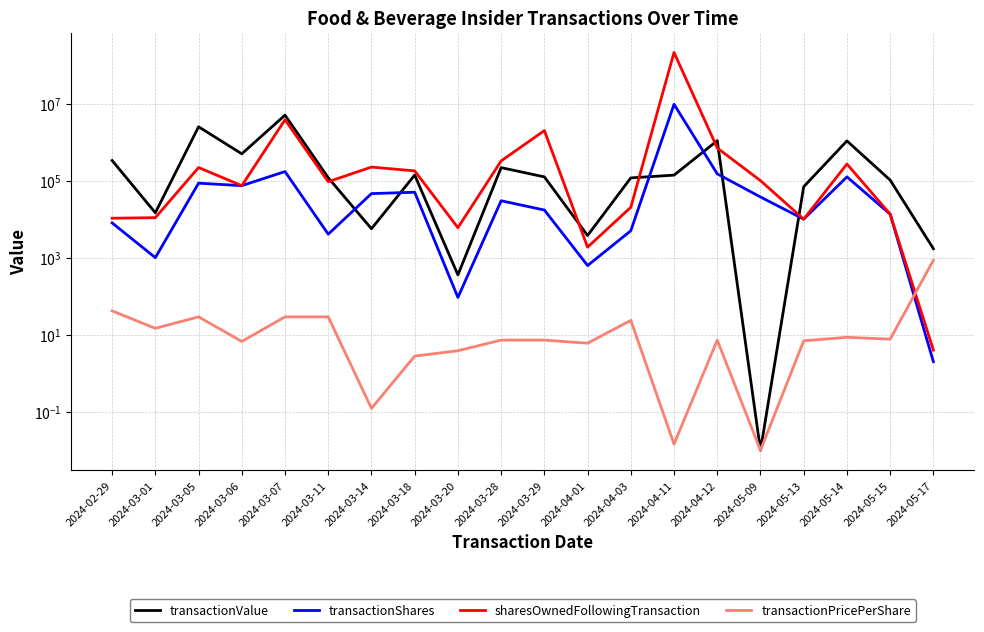

Which category has the highest value across all series?

2024-04-11